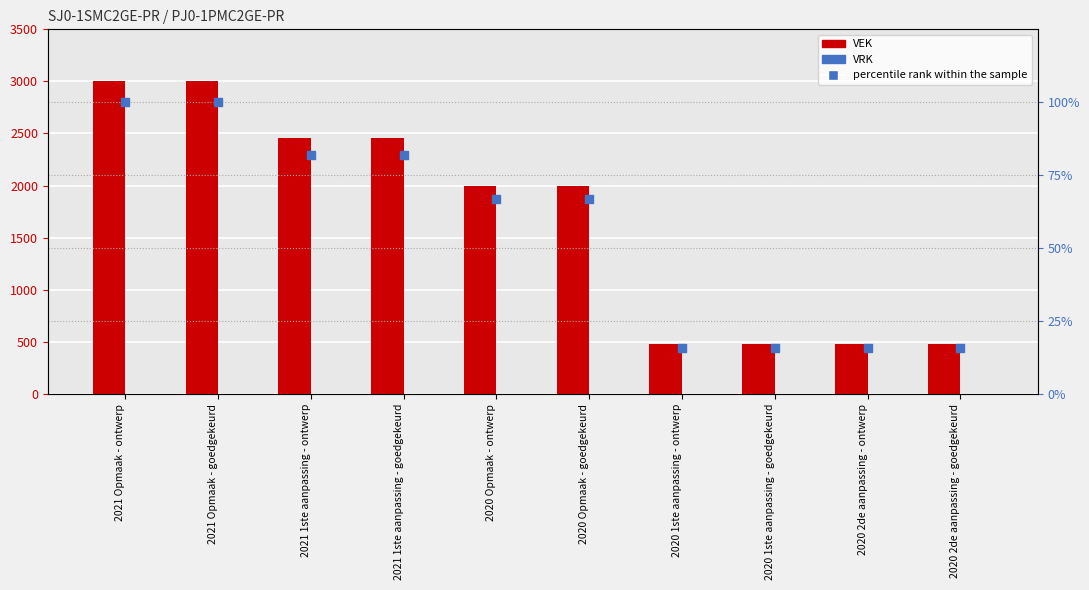

Is the value of VEK at 2021 1ste aanpassing - goedgekeurd greater than the value of VRK at 2020 2de aanpassing - ontwerp?

Yes